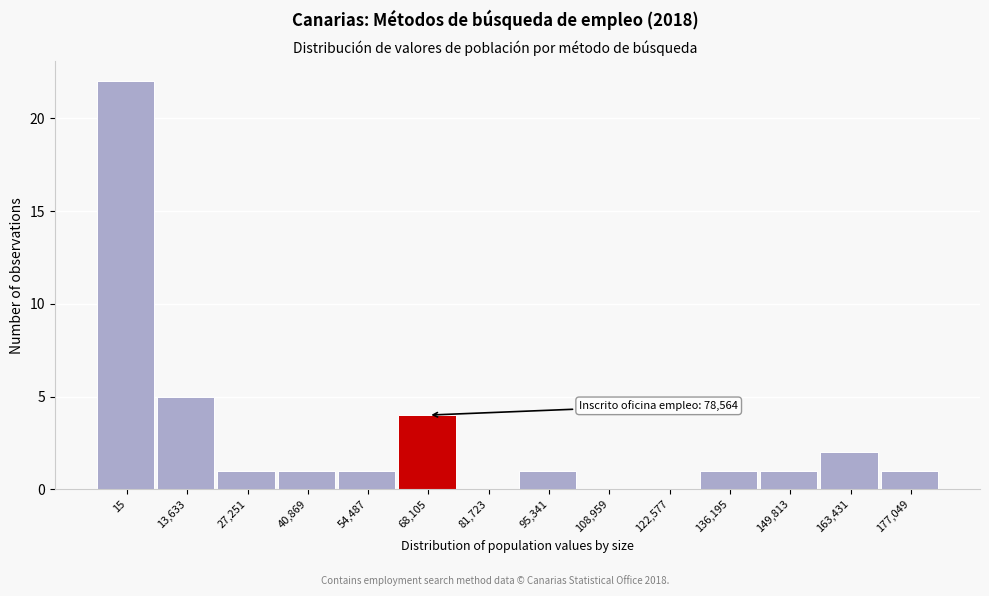

Reading left to right, list all the values displayed in this chart.

15=22	13,633=5	27,251=1	40,869=1	54,487=1	68,105=4	81,723=0	95,341=1	108,959=0	122,577=0	136,195=1	149,813=1	163,431=2	177,049=1